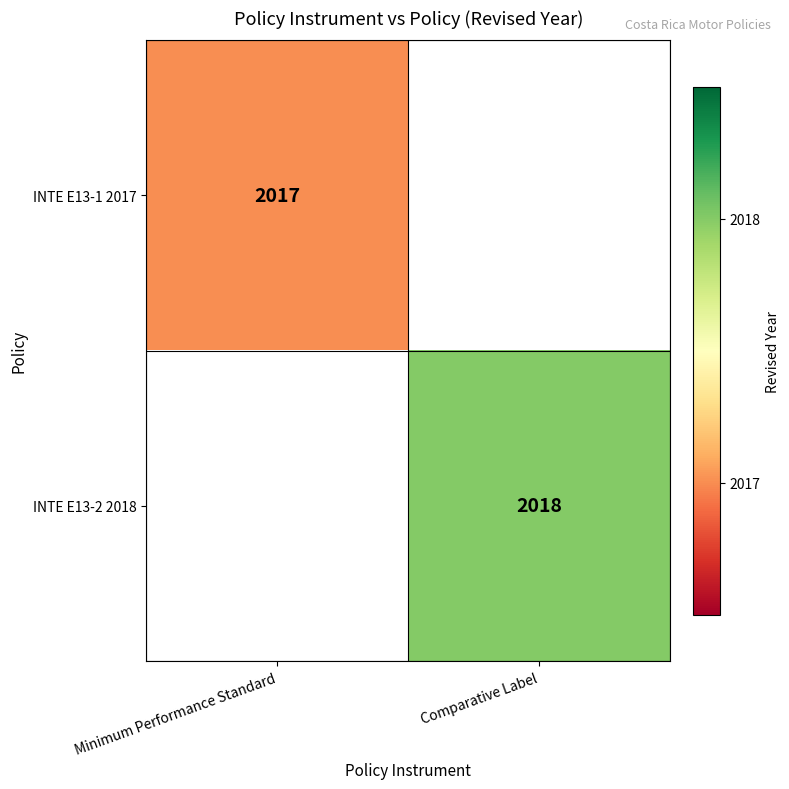

At how many categories does at least one series exceed 2017?

1